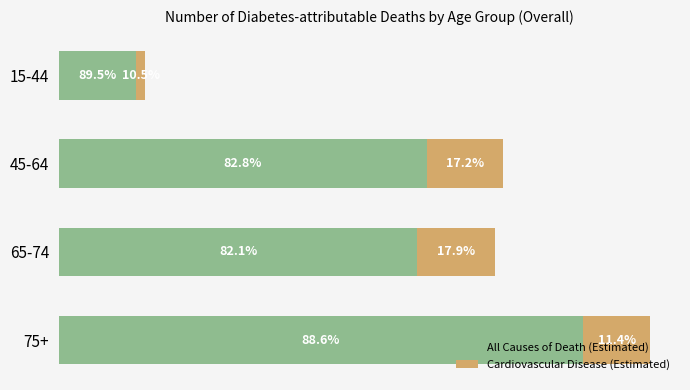

What are all the series names shown in the legend?

All Causes of Death (Estimated), Cardiovascular Disease (Estimated)